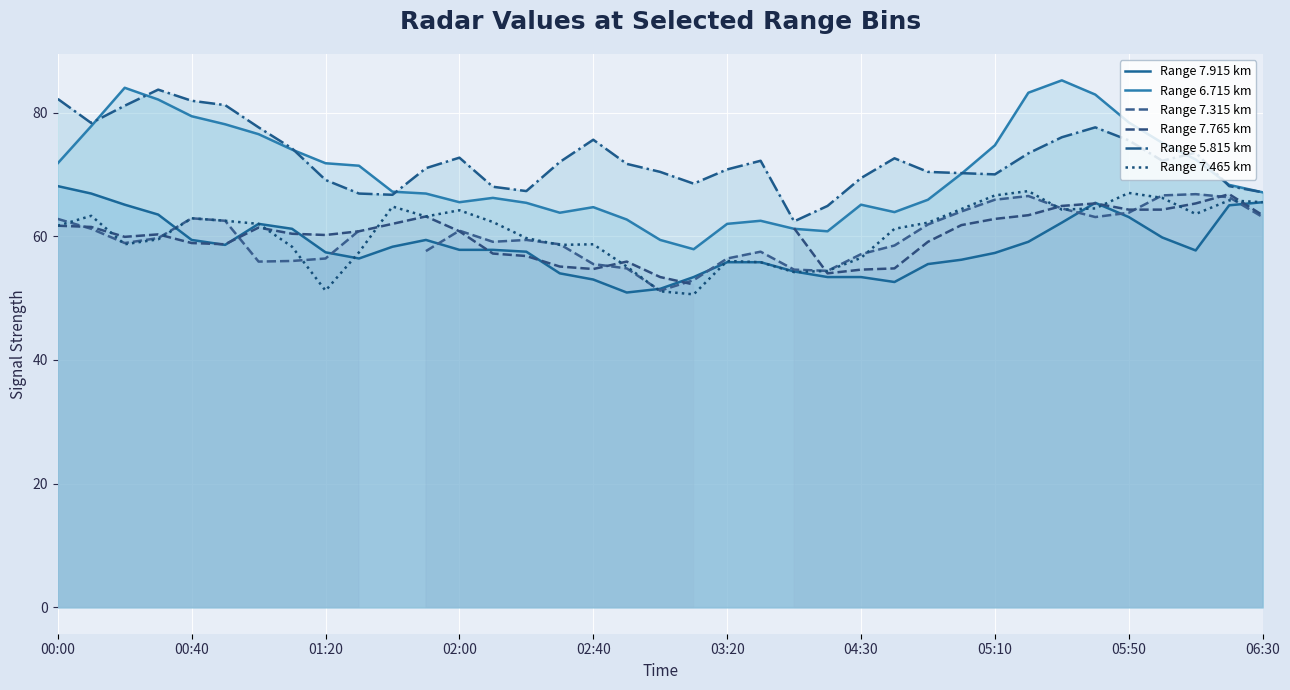

What position from the left is 05:10?

29